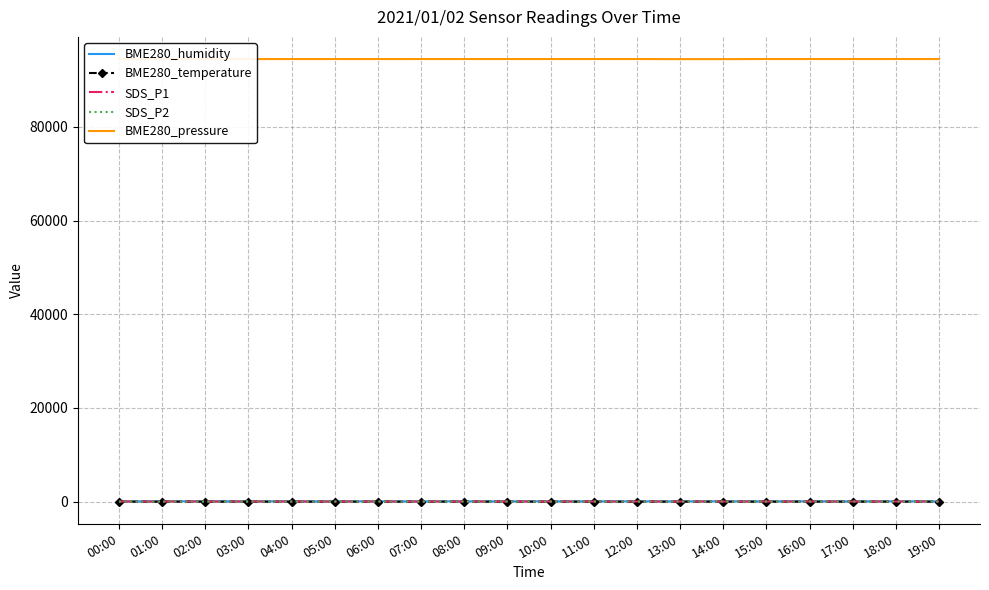

True or false: SDS_P1 has a value of 34.1 at 18:00.

True